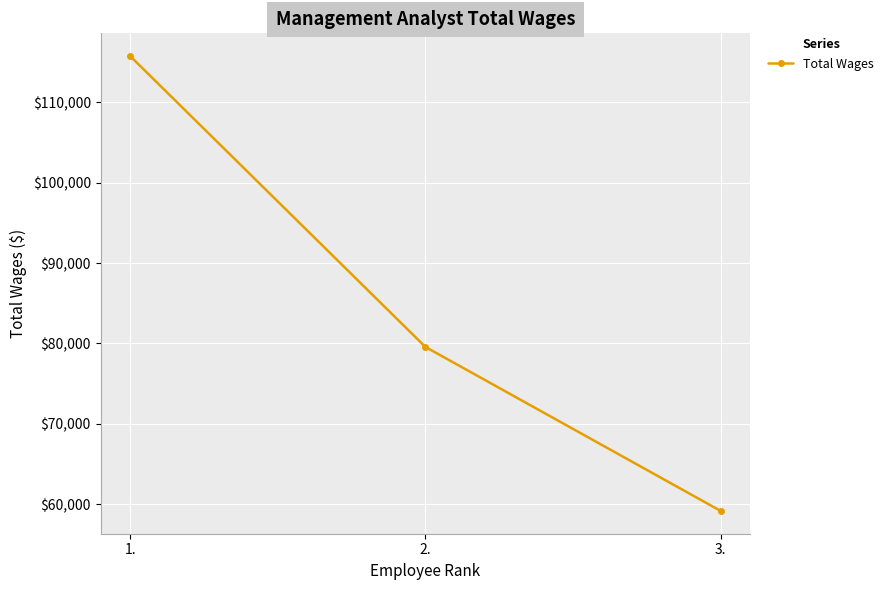

List the labels in order of value, largest first.

1., 2., 3.